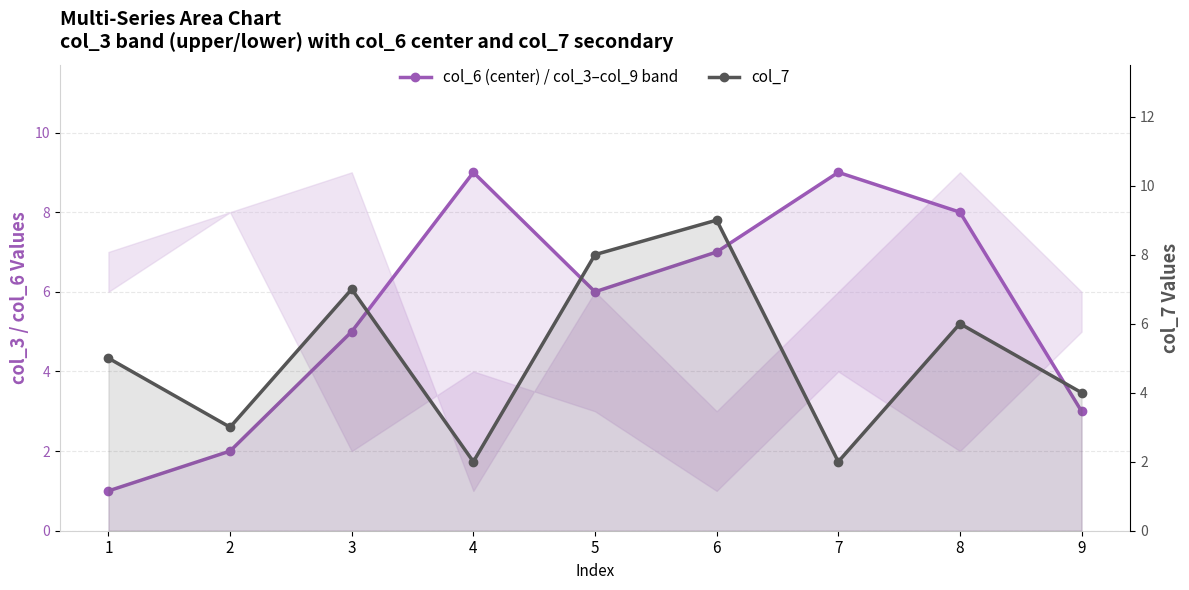

Which series ends up on top after the final intersection of col_7 and col_3 / col_6 band?

col_7